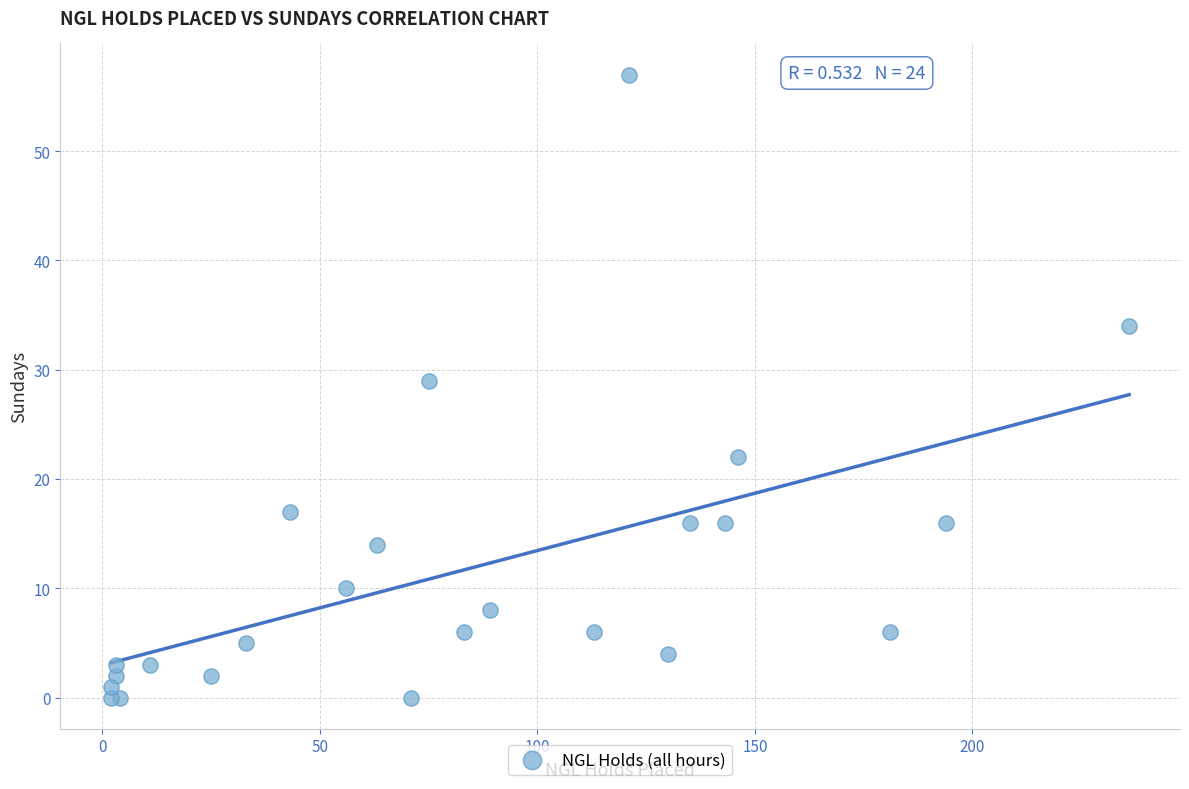

What Y value in the scatter plot is closest to 28?

29